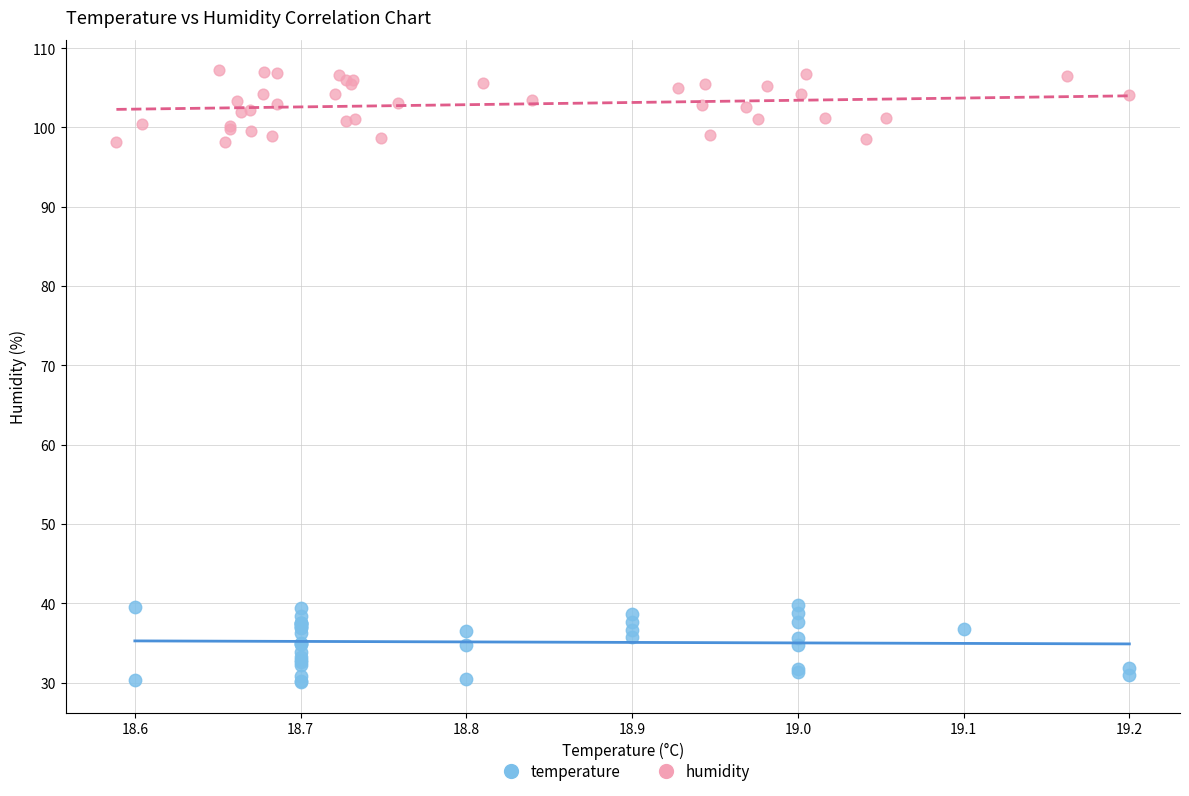

Which series reaches the maximum Y coordinate?

humidity